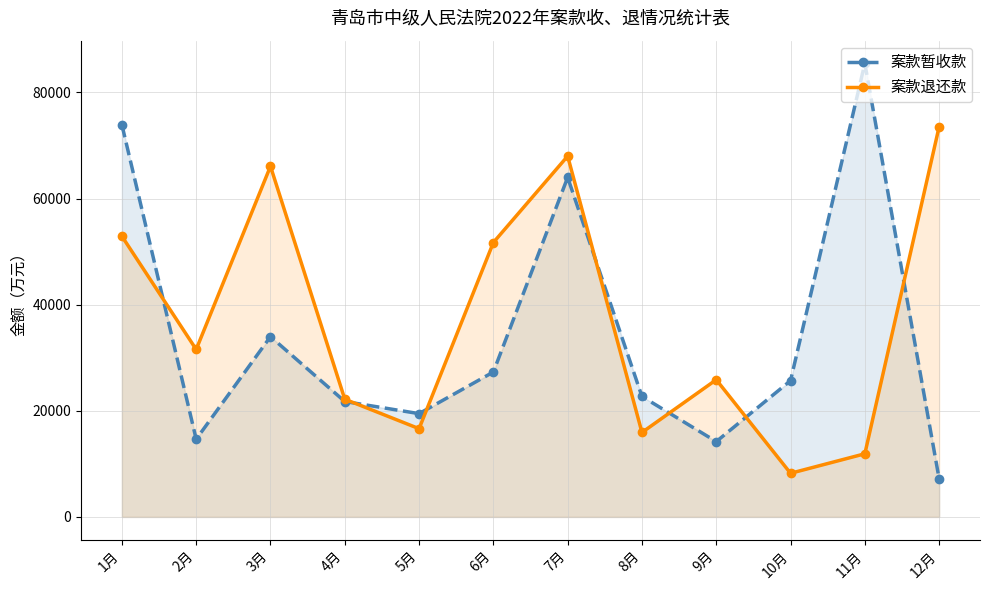

The 案款暂收款 series shows 10414 at 5月. True or false?

False